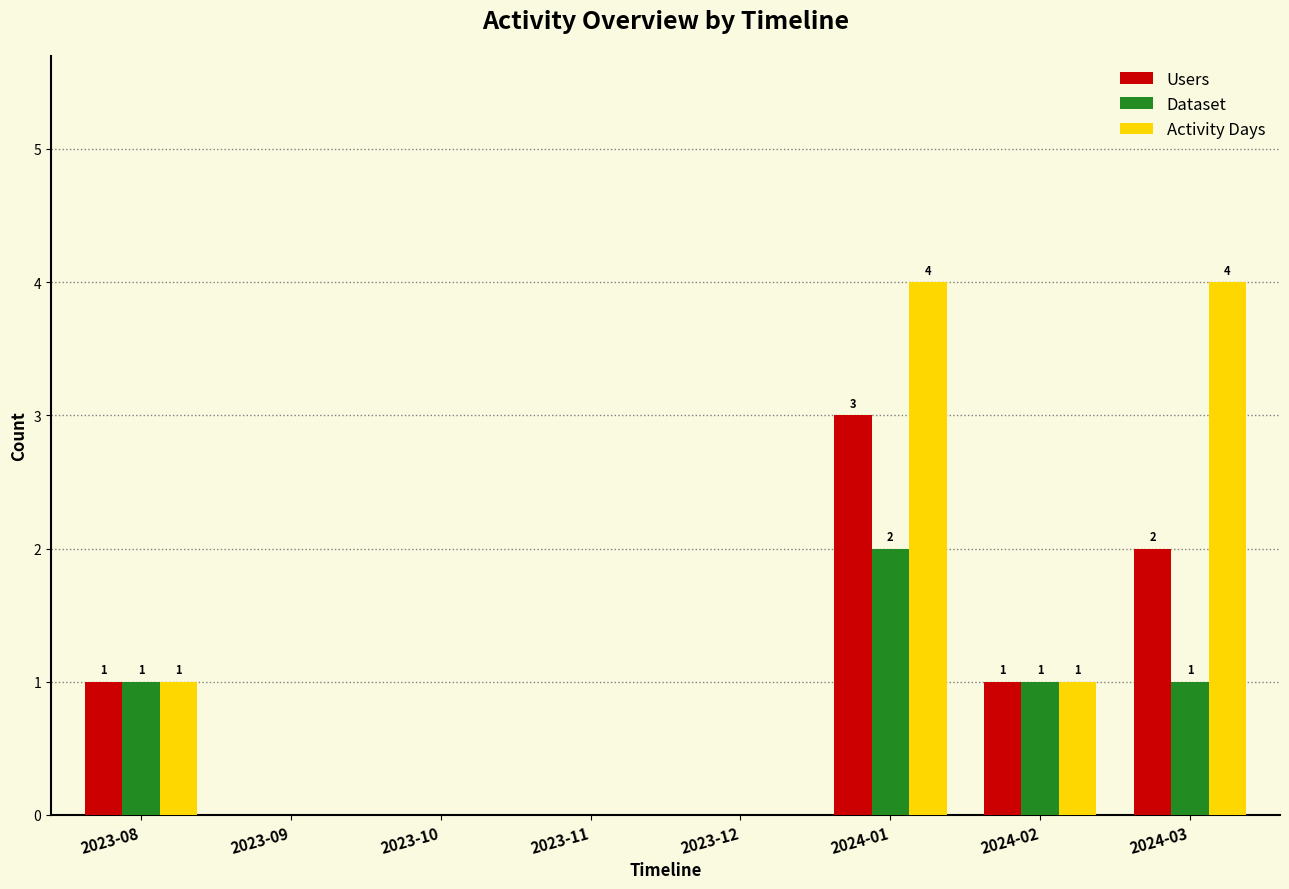

What is the maximum value for Users?

3